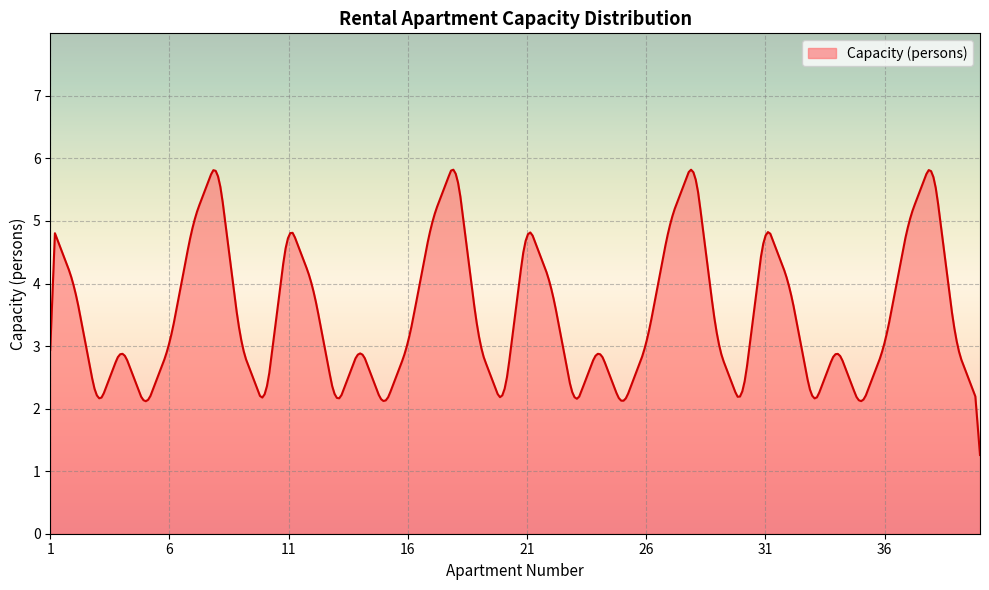

What is the difference between the maximum and minimum values?

4.6